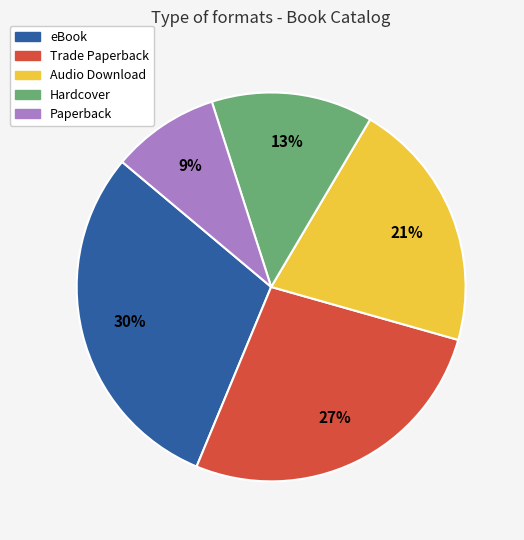

The Trade Paperback slice represents 27% of the pie. True or false?

True